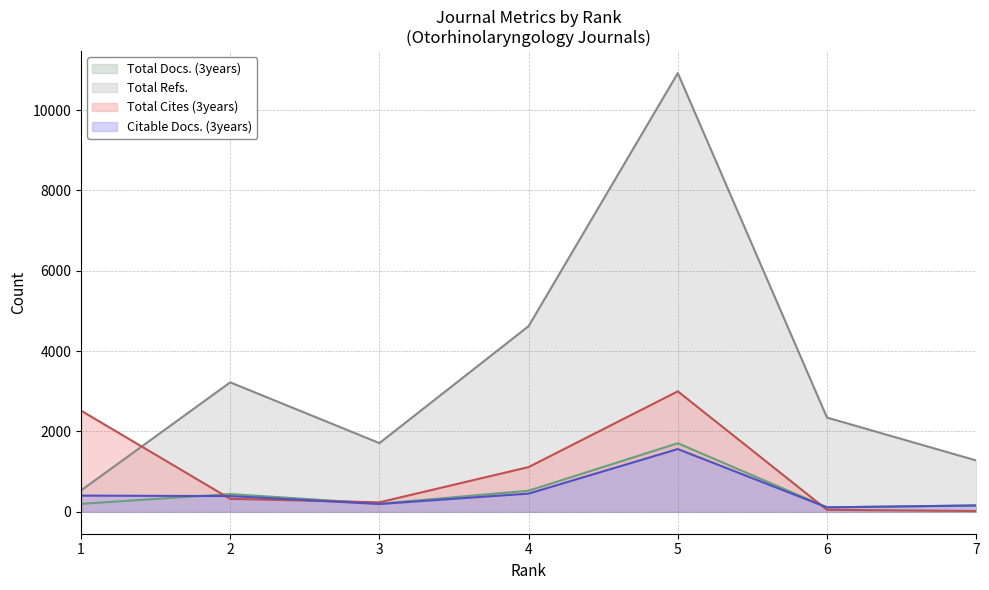

How many data points does each series have?

7